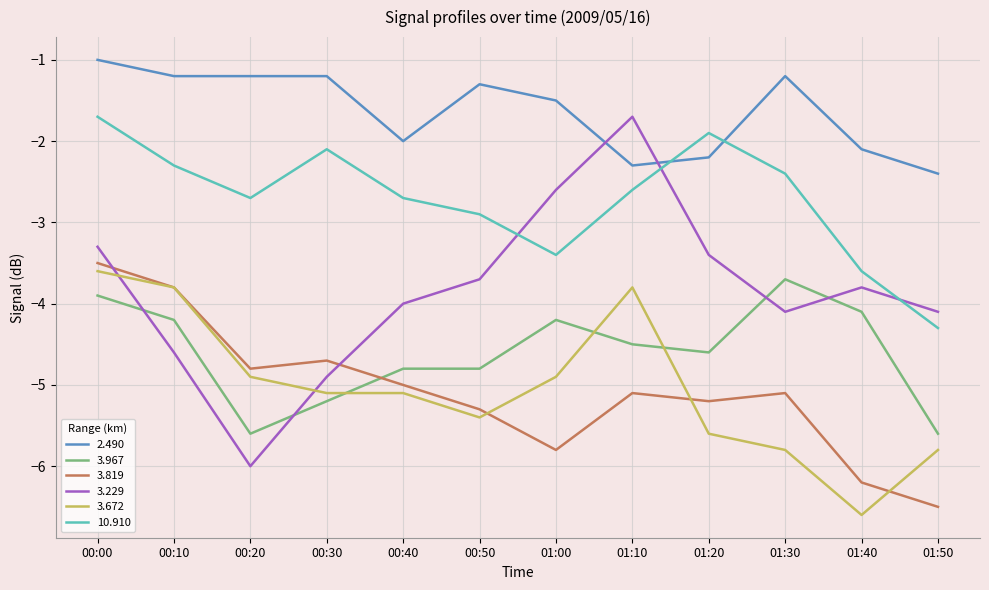

The value of 2.490 at 00:10 is -0.5. True or false?

False